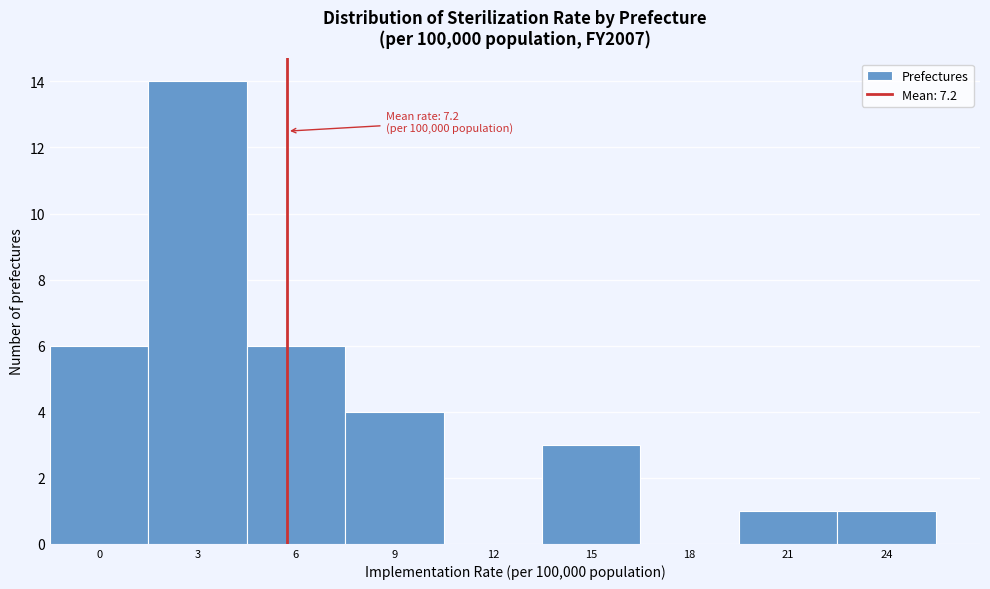

Reading left to right, what are all the values shown in this chart?

0=6	3=14	6=6	9=4	12=0	15=3	18=0	21=1	24=1